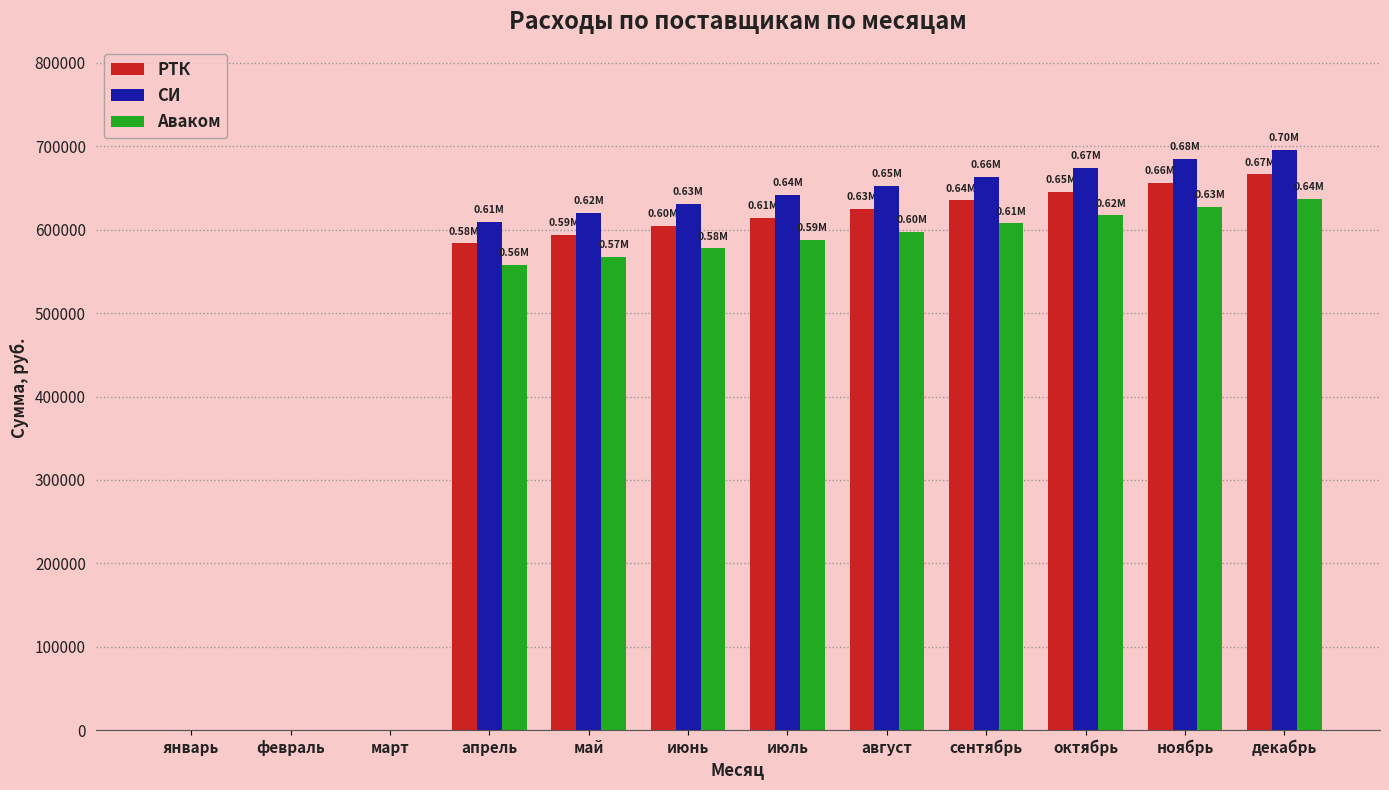

Is the value of РТК at июнь greater than the value of СИ at август?

No